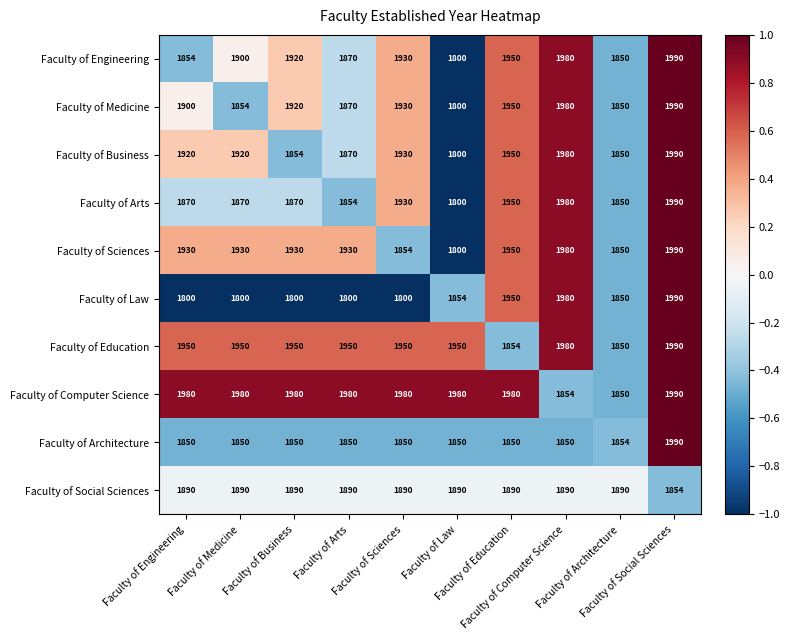

What is the maximum value shown in the chart?

1990